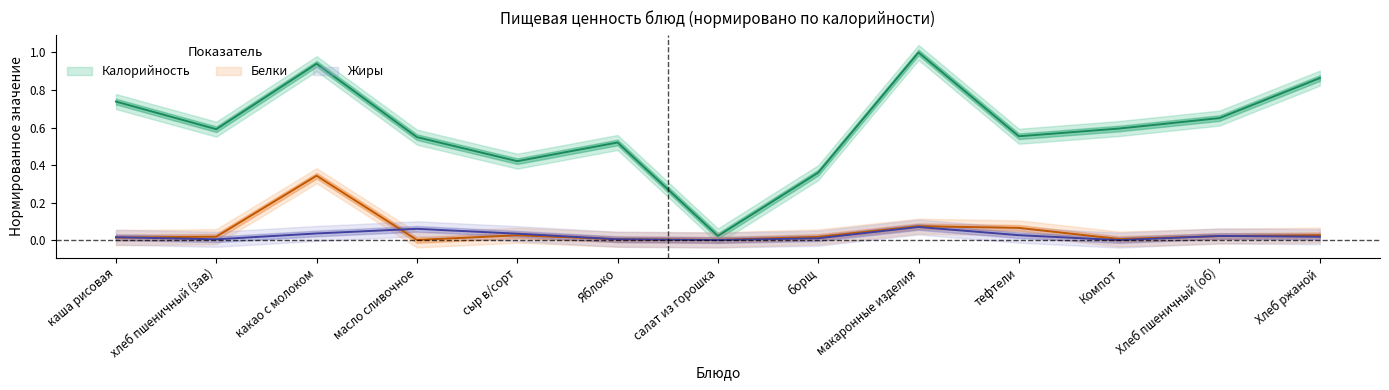

The value of Калорийность at макаронные изделия is 0.5. True or false?

False